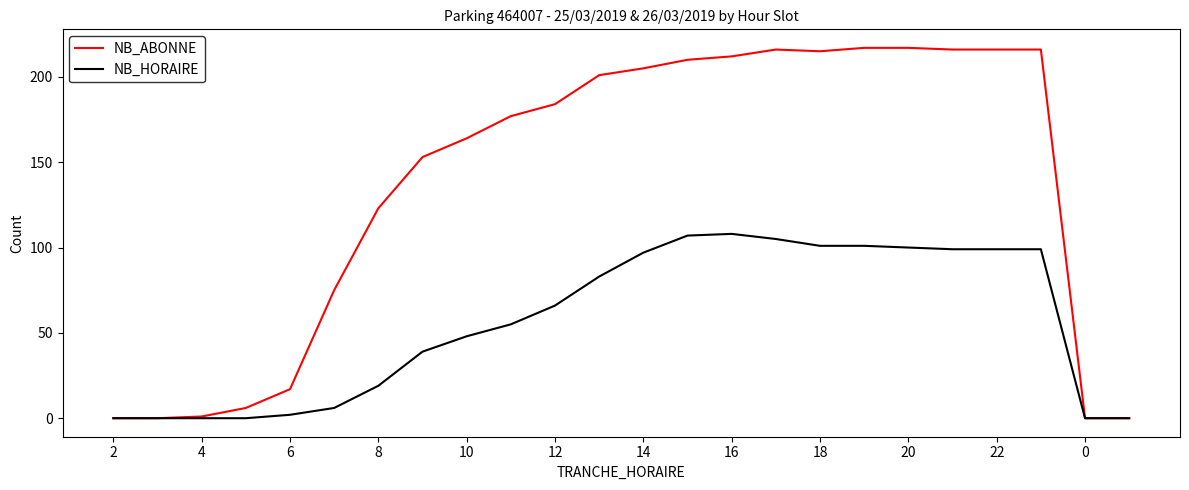

List the series in order of their overall mean, lowest first.

NB_HORAIRE, NB_ABONNE